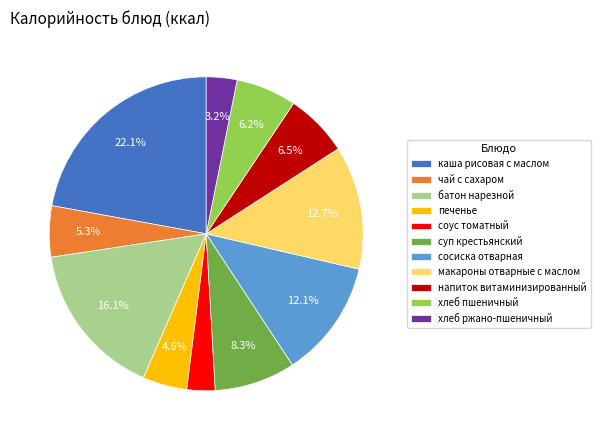

Which category has the biggest portion of the pie?

каша рисовая с маслом